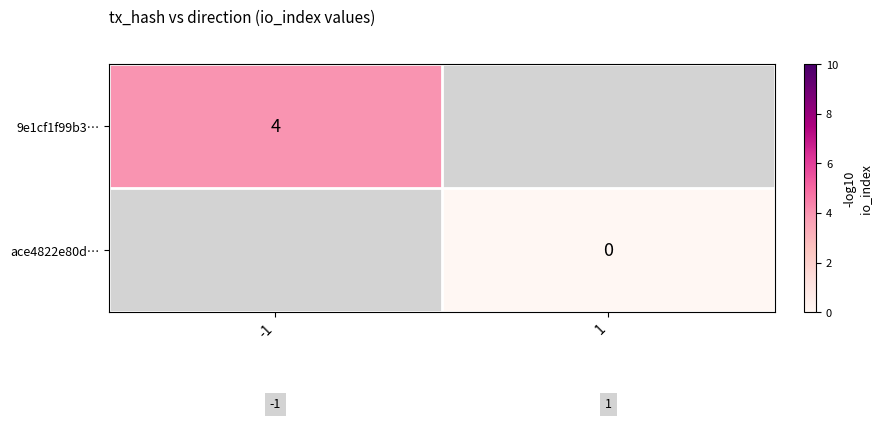

At how many categories does at least one series exceed 1?

1